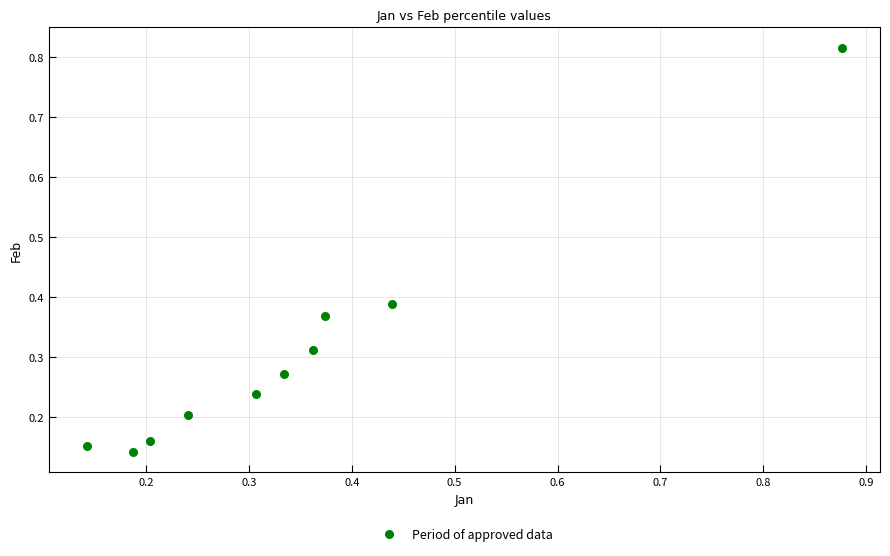

What is the range of X values (max minus min)?

0.7